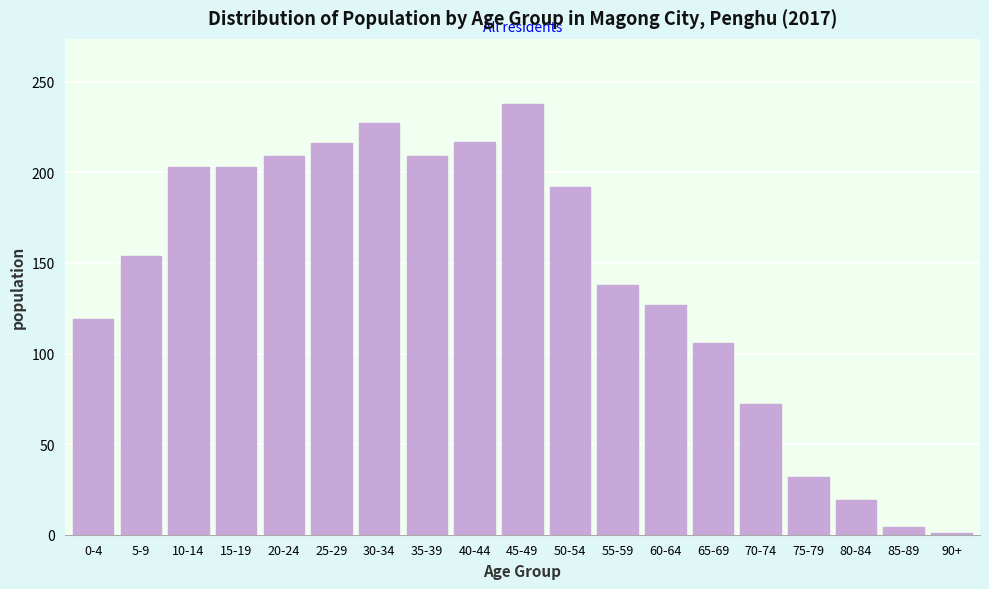

What is the sum of all values?

2686